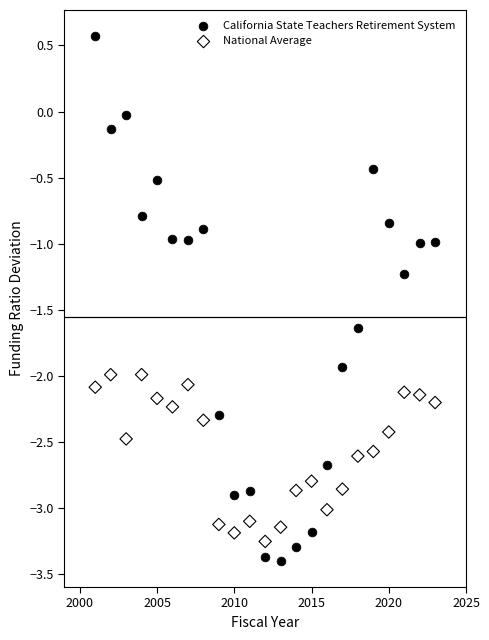

Which series contains the lowest Y value?

California State Teachers Retirement System